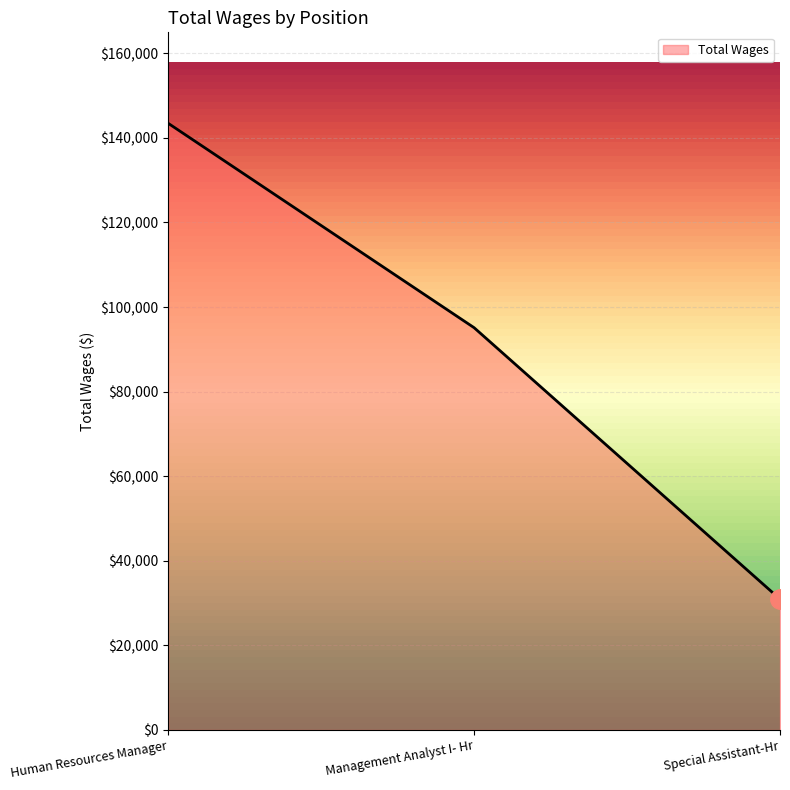

Where does the data first go above 95112?

Human Resources Manager